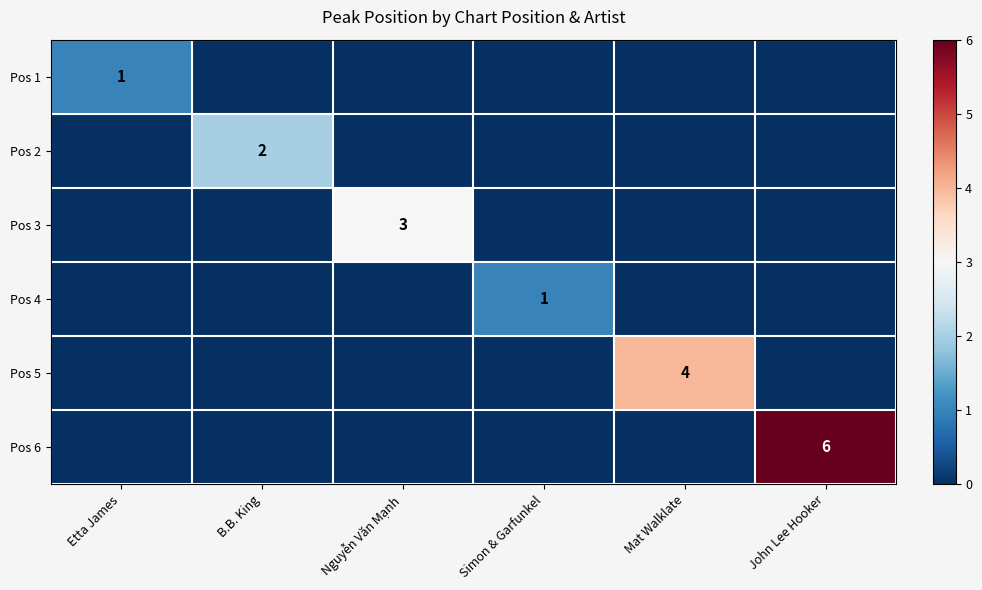

Is it true that Pos 2 equals 1 at Nguyễn Văn Mạnh?

False